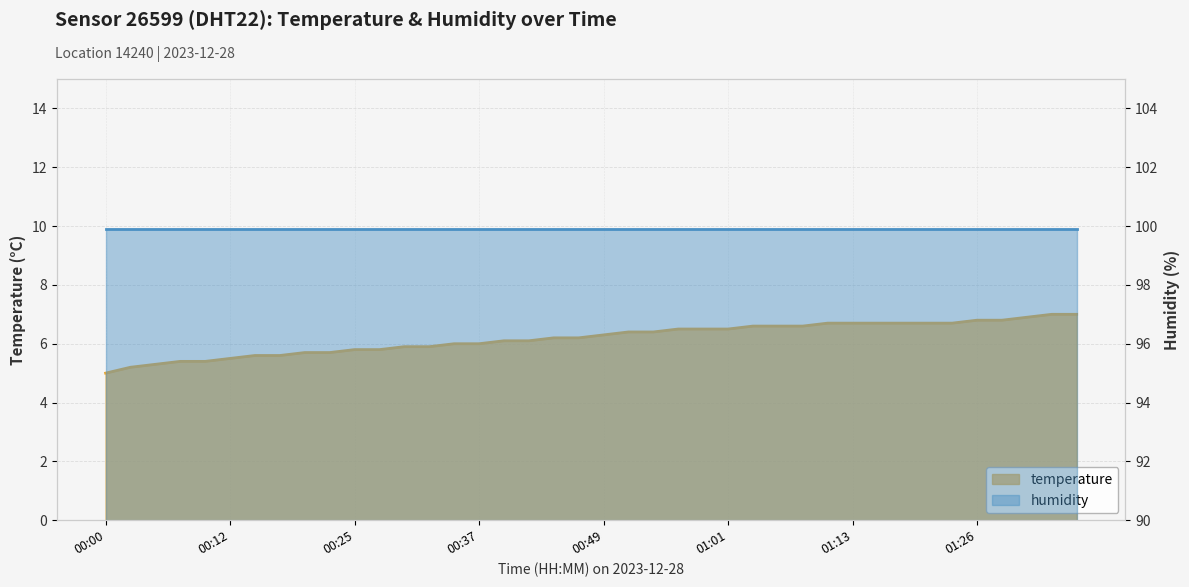

Read the value at 01:04.

6.6